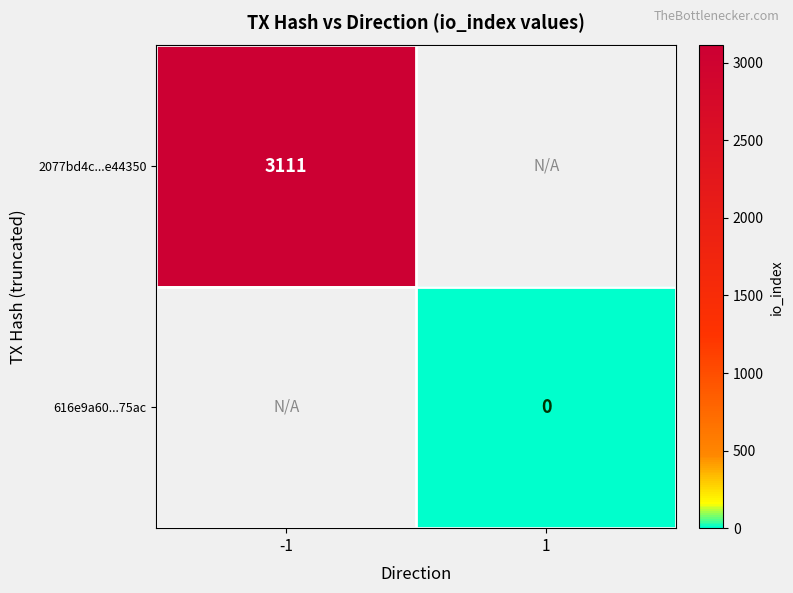

The 2077bd4c...e44350 series shows 3111 at -1. True or false?

True